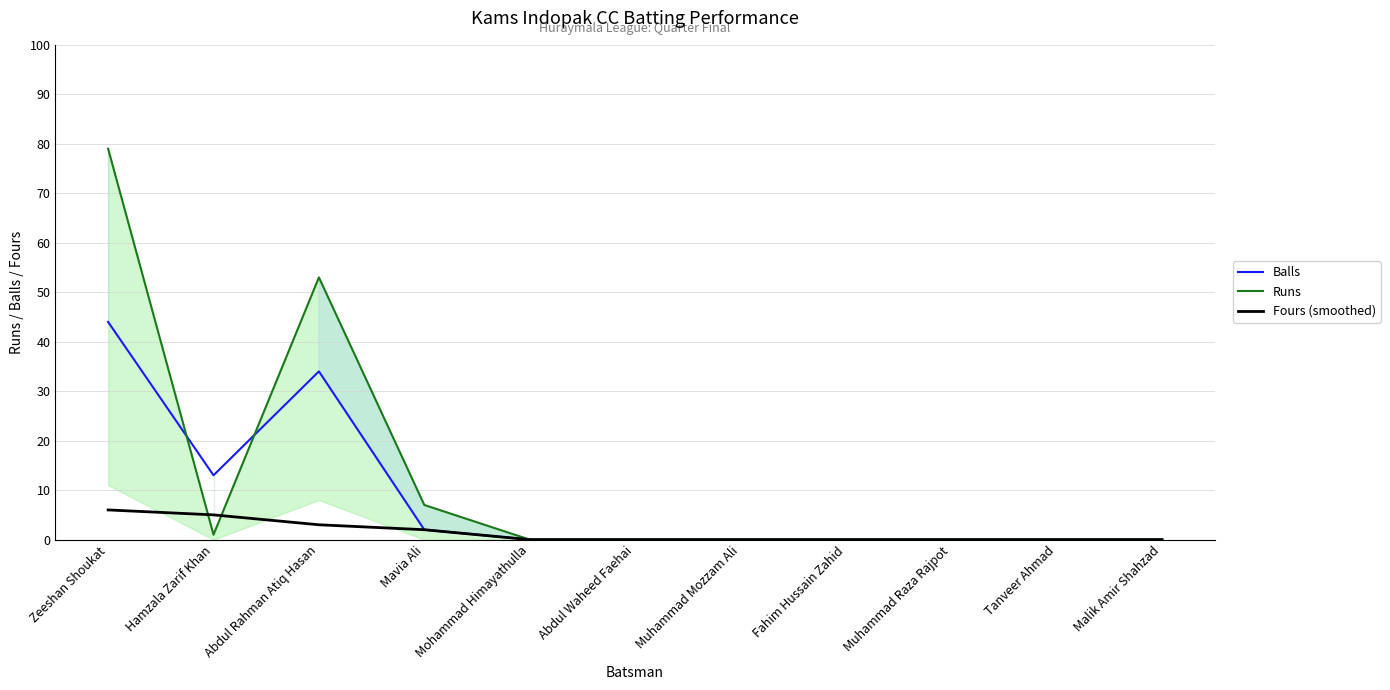

What is the average value of the Runs series?

13